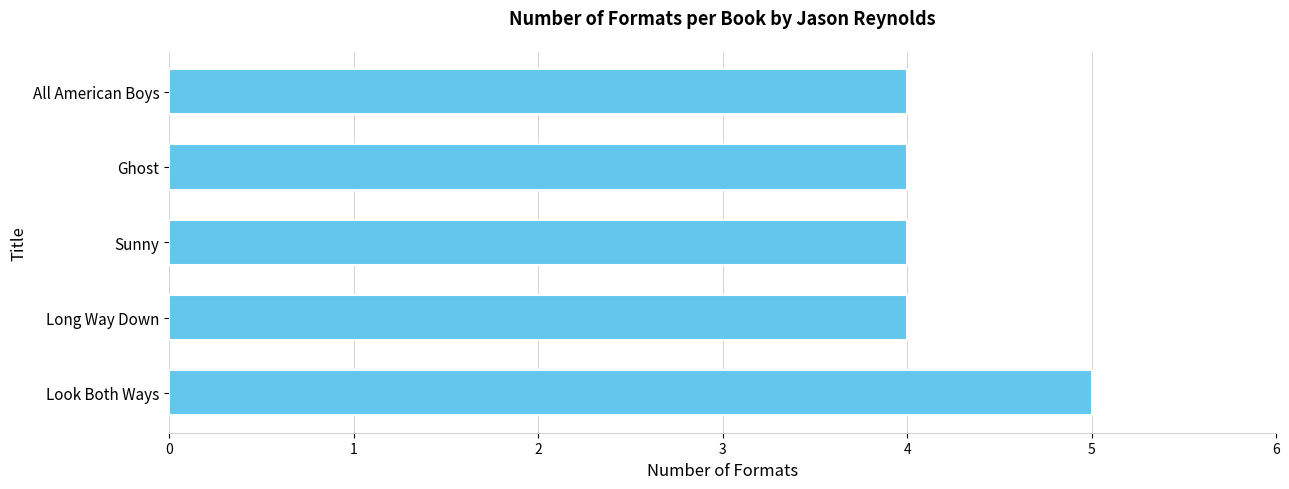

Approximately how many times larger is the value at Ghost compared to All American Boys?

1.0